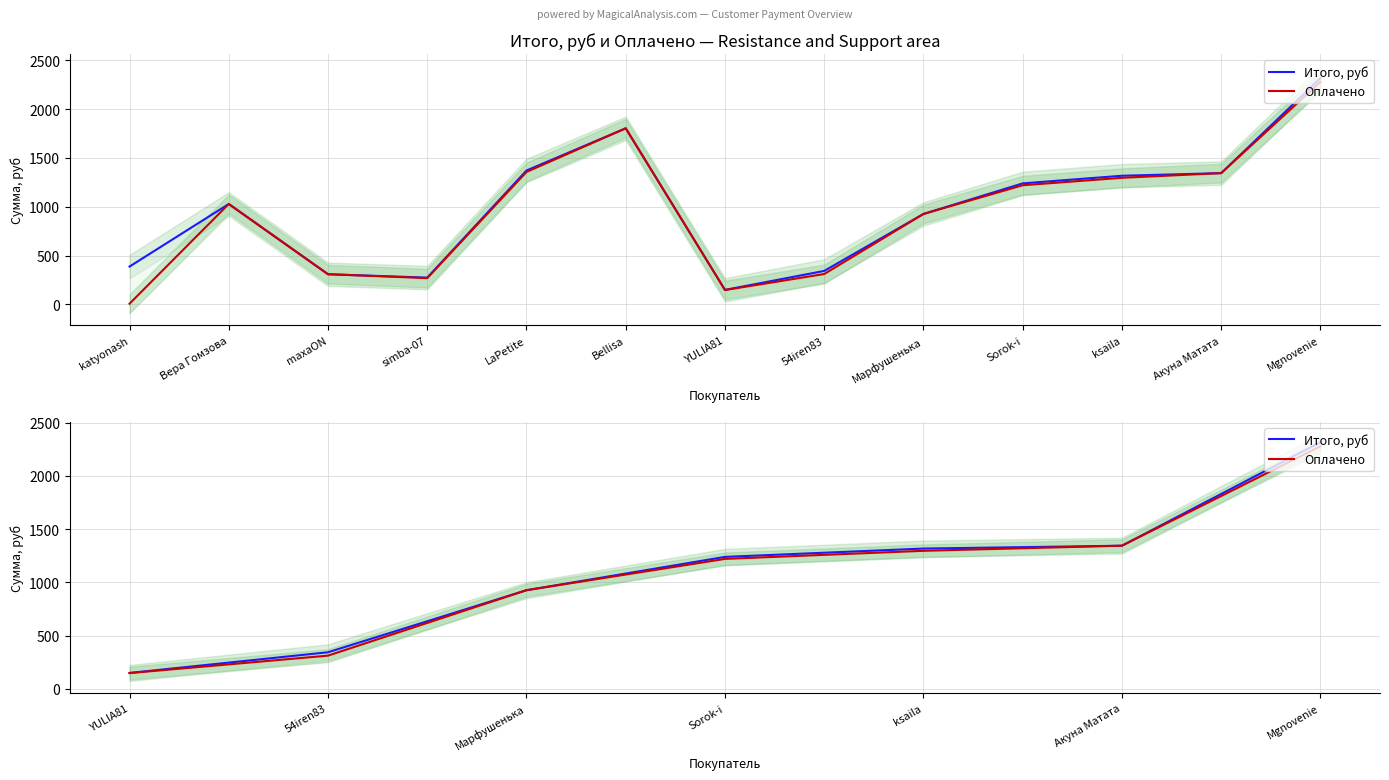

Rank the series by their maximum value, from highest to lowest.

Итого, руб, Оплачено